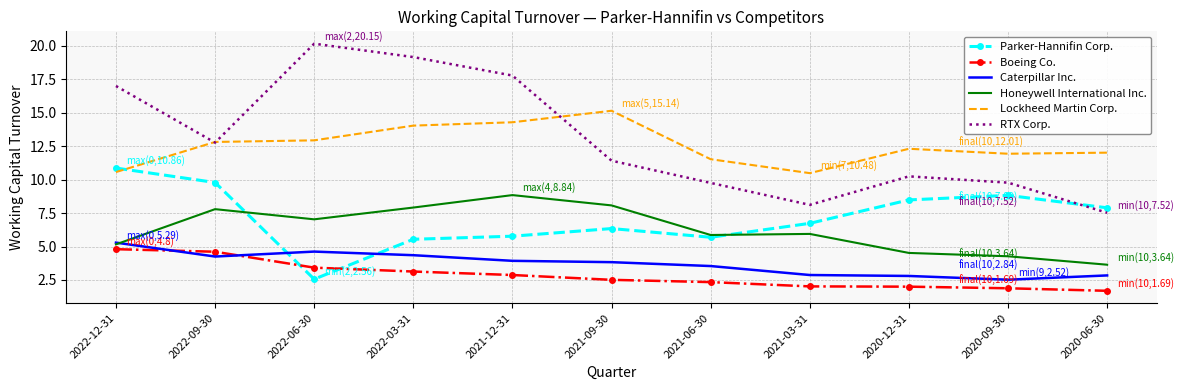

At how many categories does at least one series exceed 18?

2